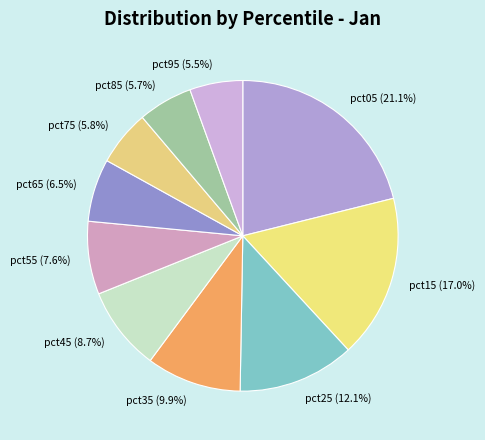

What portion of the pie excludes pct55 (7.6%)?

92.4%